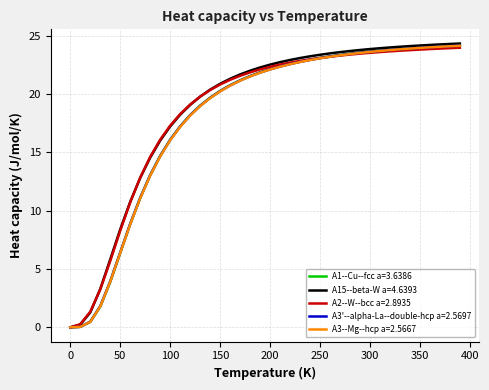

What is the greatest value displayed?

24.3